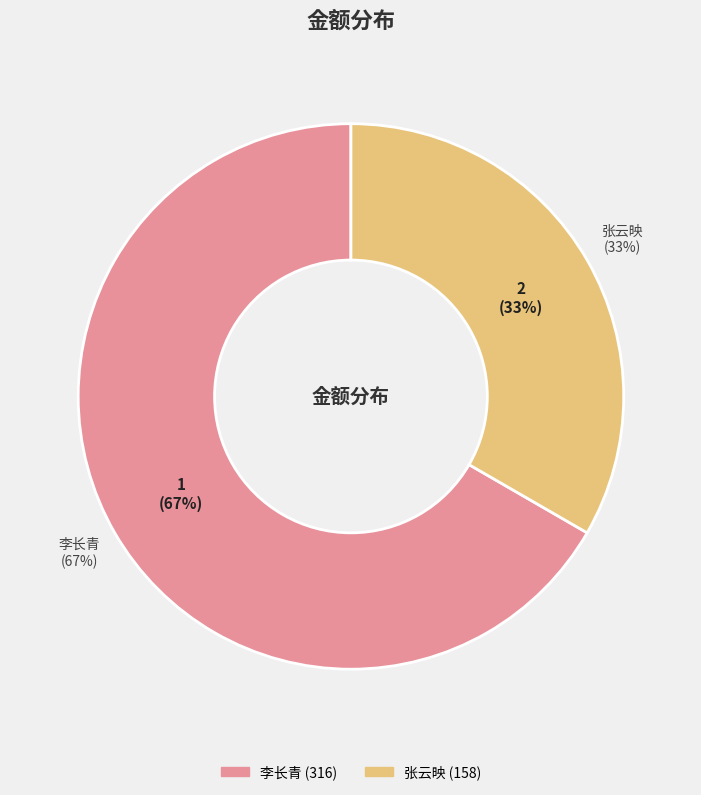

To the nearest percent, what is the difference between the largest and smallest slice percentages?

33%